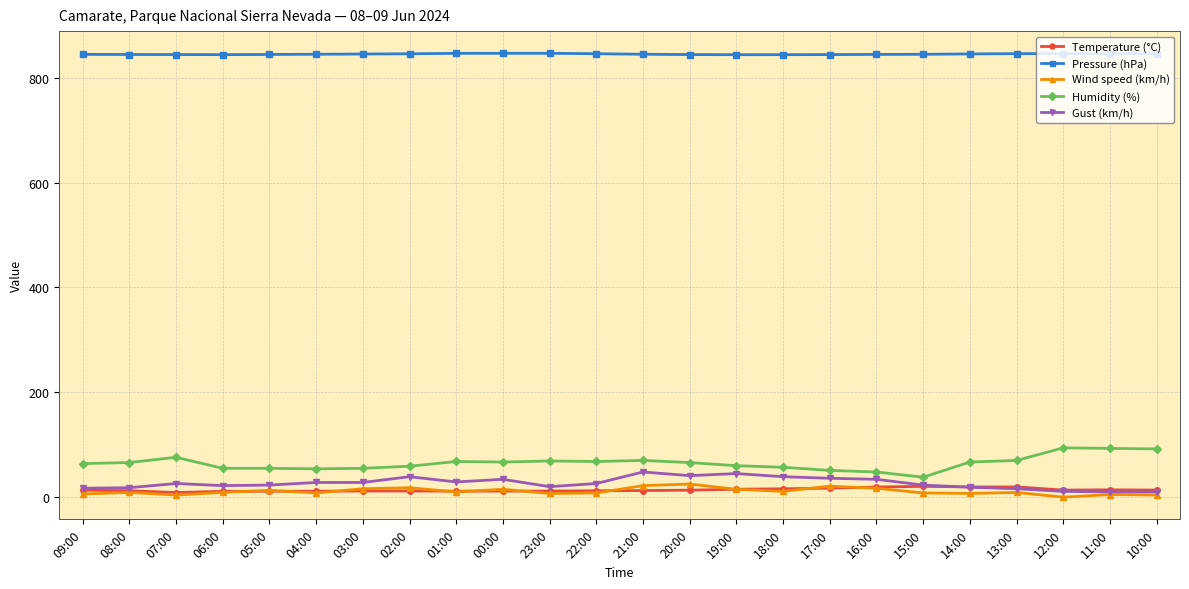

What are all the series names shown in the legend?

Temperature (°C), Pressure (hPa), Wind speed (km/h), Humidity (%), Gust (km/h)